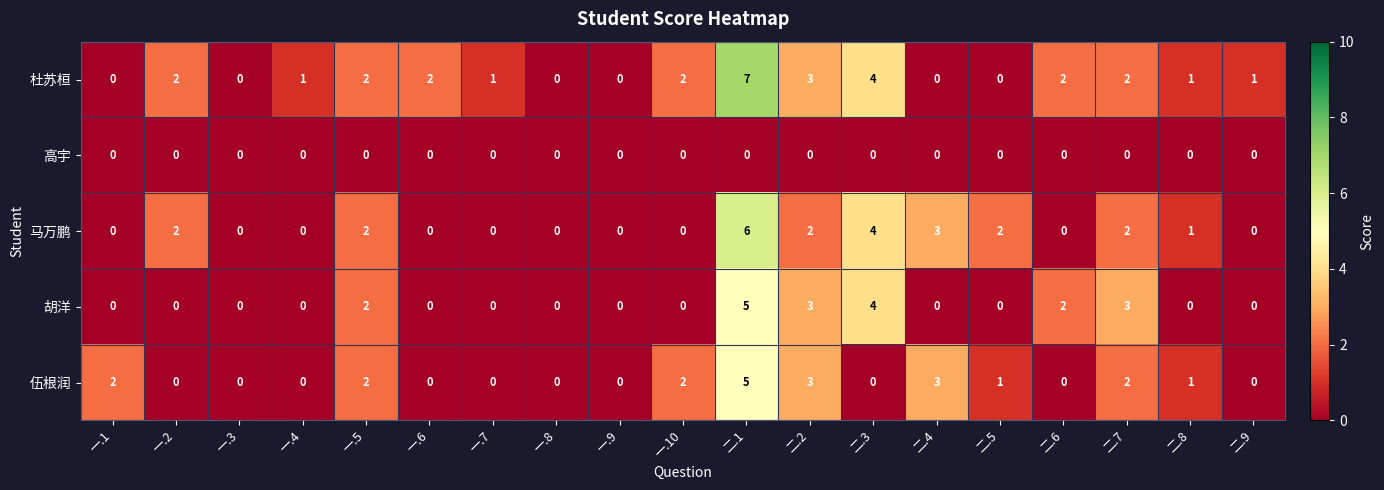

Is the value of 杜苏桓 at 二.1 greater than the value of 马万鹏 at 二.9?

Yes